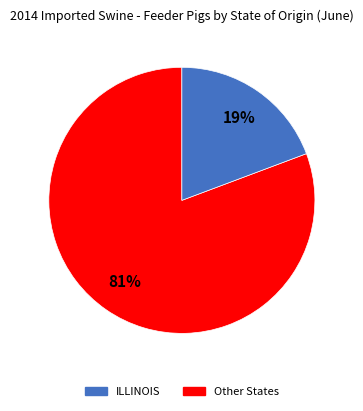

Is there a majority slice in this chart?

Yes